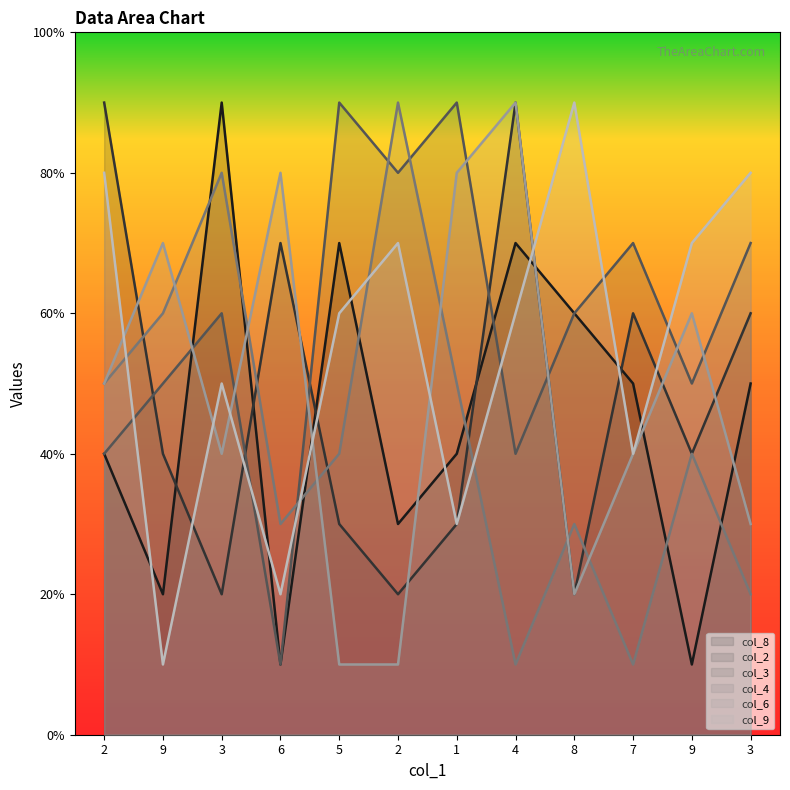

Which label corresponds to the smallest value in the chart?

6